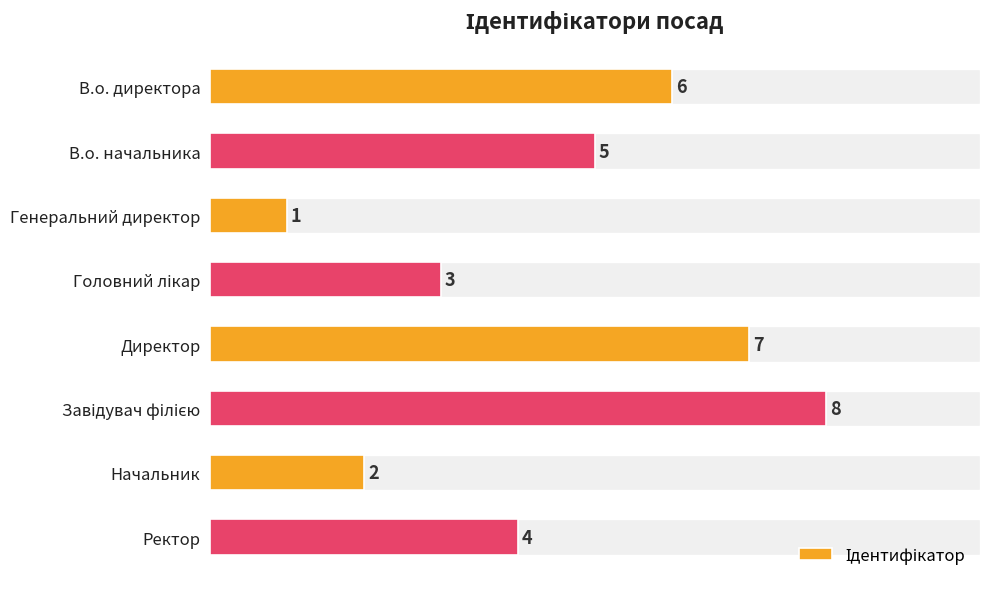

Reading bottom to top, transcribe all the data shown in this chart.

4	2	8	7	3	1	5	6